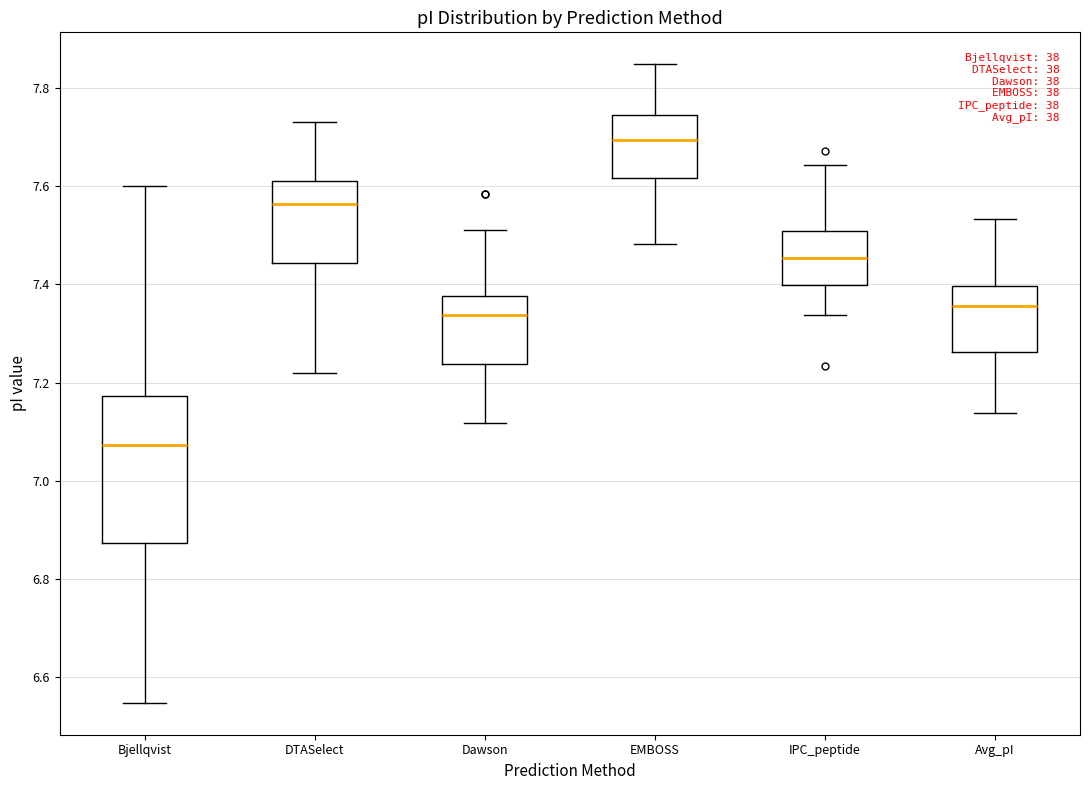

Which box's median line is the lowest?

Bjellqvist